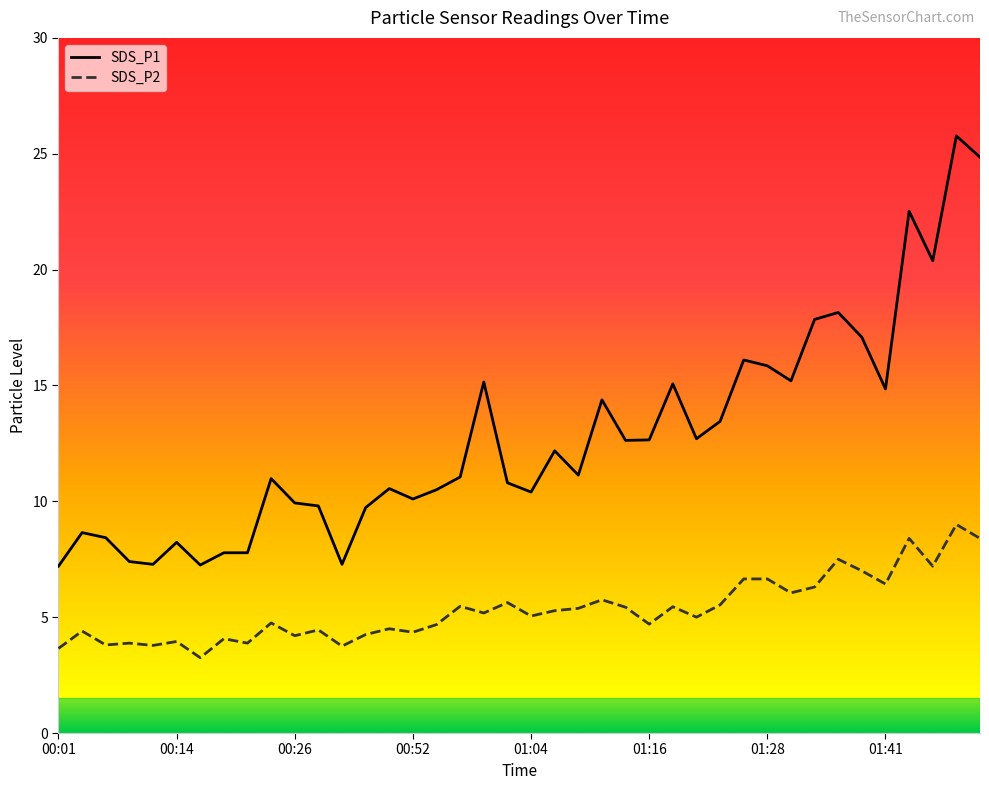

Reading left to right, what are all the values shown in this chart?

SDS_P1: 00:01=7.2	00:04=8.7	00:06=8.4	00:09=7.4	00:11=7.3	00:14=8.2	00:16=7.2	00:19=7.8	00:21=7.8	00:24=11.0	00:26=9.9	00:28=9.8	00:31=7.3	00:33=9.7	00:49=10.6	00:52=10.1	00:54=10.5	00:57=11.1	00:59=15.2	01:02=10.8	01:04=10.4	01:06=12.2	01:09=11.1	01:11=14.4	01:14=12.6	01:16=12.7	01:19=15.1	01:21=12.7	01:24=13.4	01:26=16.1	01:28=15.8	01:31=15.2	01:33=17.9	01:36=18.1	01:38=17.1	01:41=14.8	01:43=22.5	01:45=20.4	01:48=25.8	01:50=24.9
SDS_P2: 00:01=3.6	00:04=4.4	00:06=3.8	00:09=3.9	00:11=3.8	00:14=4.0	00:16=3.2	00:19=4.1	00:21=3.9	00:24=4.8	00:26=4.2	00:28=4.5	00:31=3.8	00:33=4.2	00:49=4.5	00:52=4.3	00:54=4.7	00:57=5.5	00:59=5.2	01:02=5.6	01:04=5.0	01:06=5.3	01:09=5.4	01:11=5.8	01:14=5.4	01:16=4.7	01:19=5.5	01:21=5.0	01:24=5.5	01:26=6.7	01:28=6.7	01:31=6.0	01:33=6.3	01:36=7.5	01:38=7.0	01:41=6.4	01:43=8.4	01:45=7.2	01:48=9.0	01:50=8.4